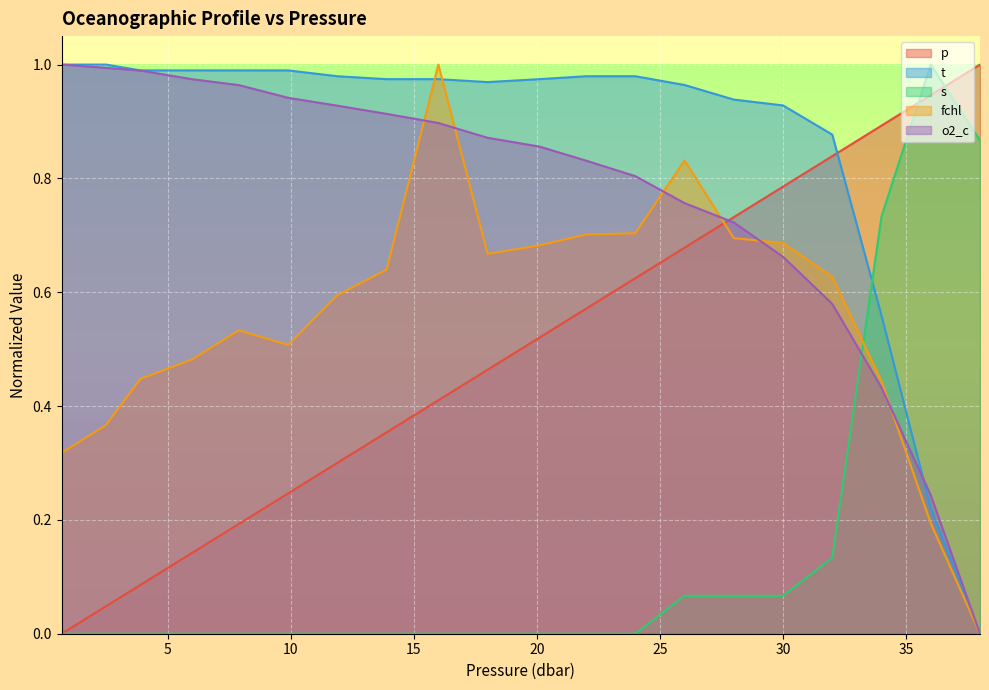

How many lines are shown in the chart?

5